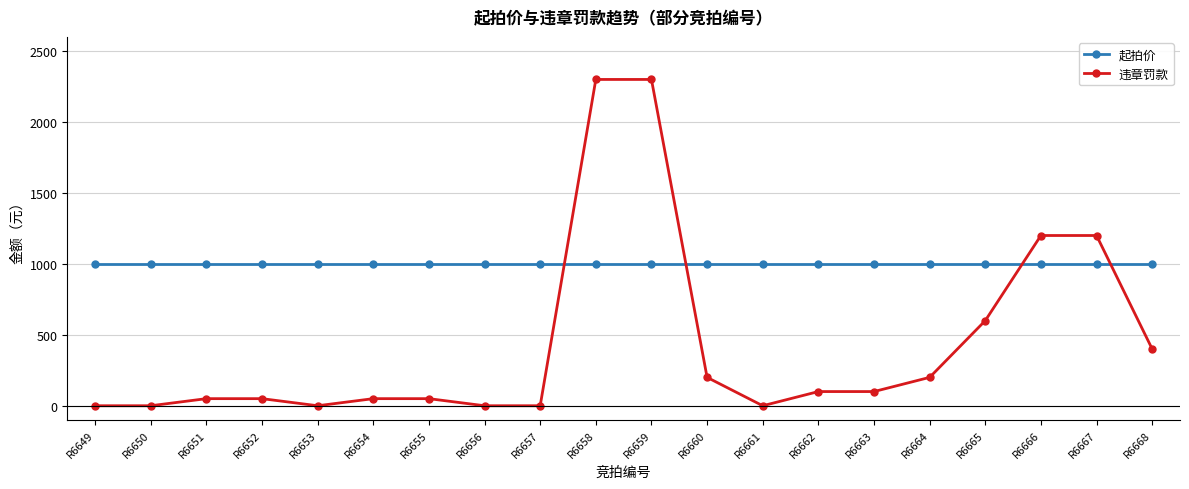

True or false: 违章罚款 and 起拍价 intersect in this chart.

True